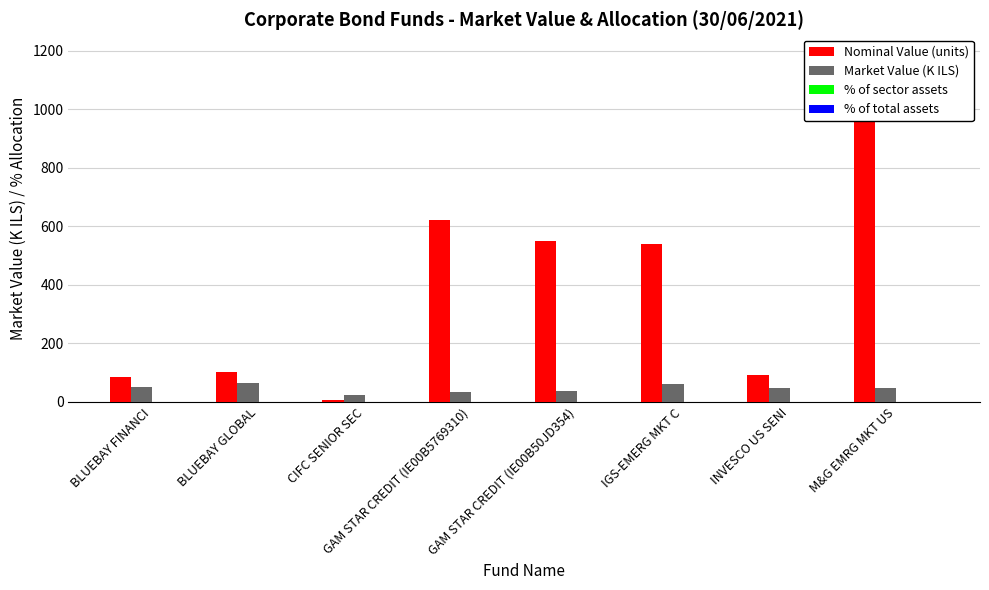

What are all the series names shown in the legend?

Nominal Value (units), Market Value (K ILS), % of sector assets, % of total assets